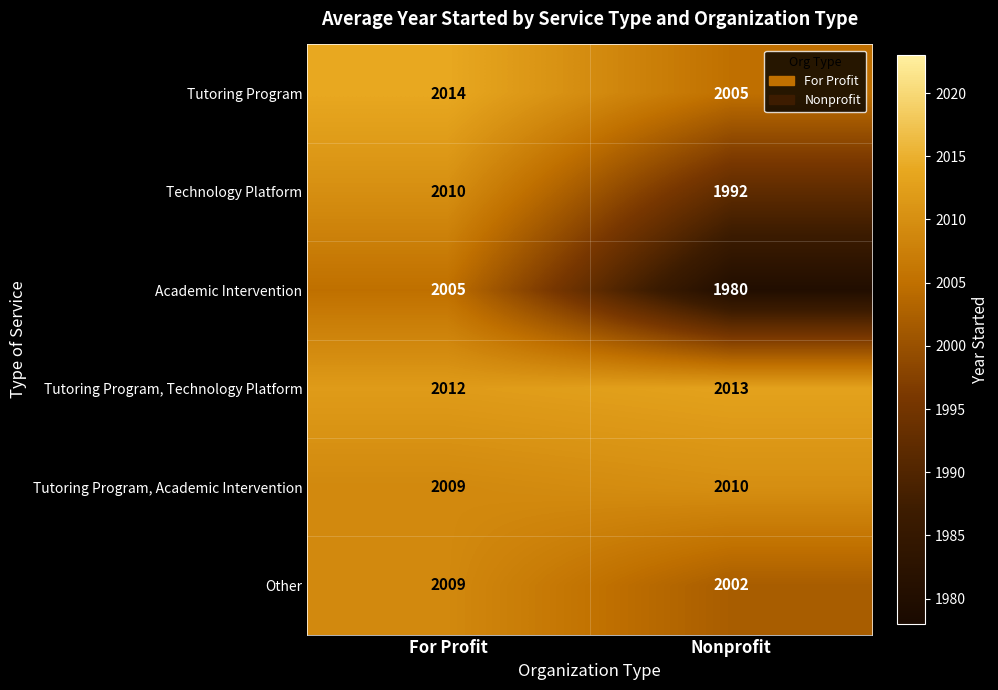

How many data points does each series have?

2